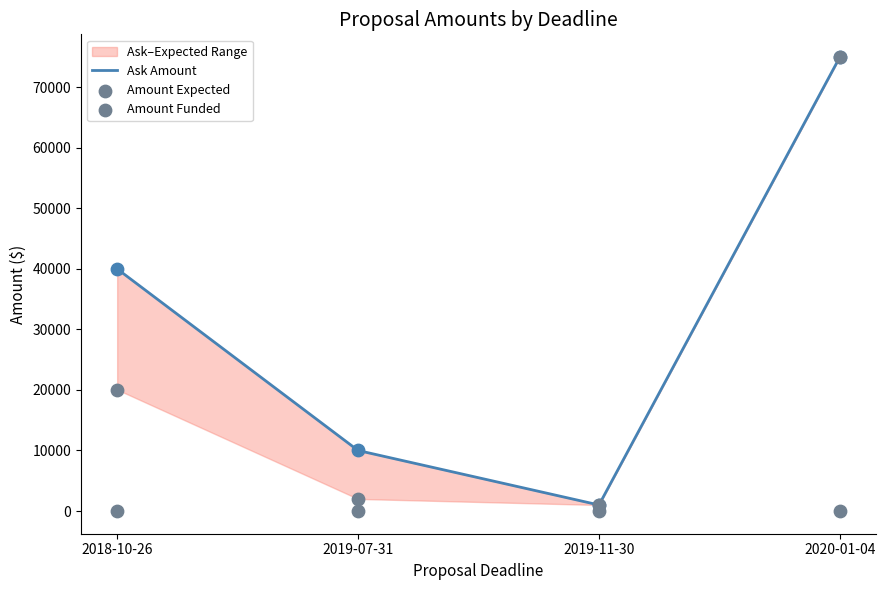

At which category is the sum across all series the highest?

2020-01-04